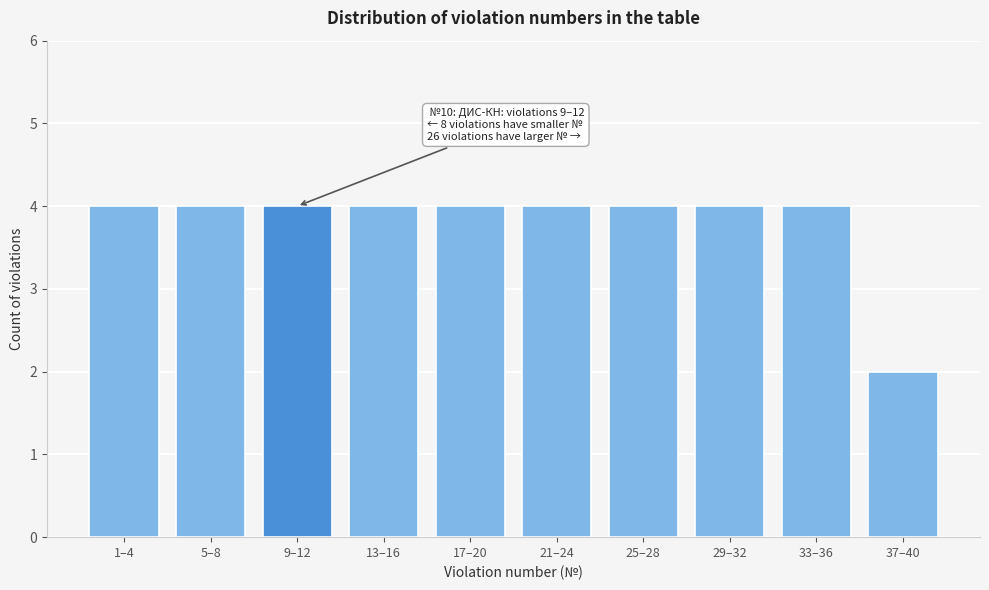

Reading left to right, what are all the values shown in this chart?

1–4=4	5–8=4	9–12=4	13–16=4	17–20=4	21–24=4	25–28=4	29–32=4	33–36=4	37–40=2